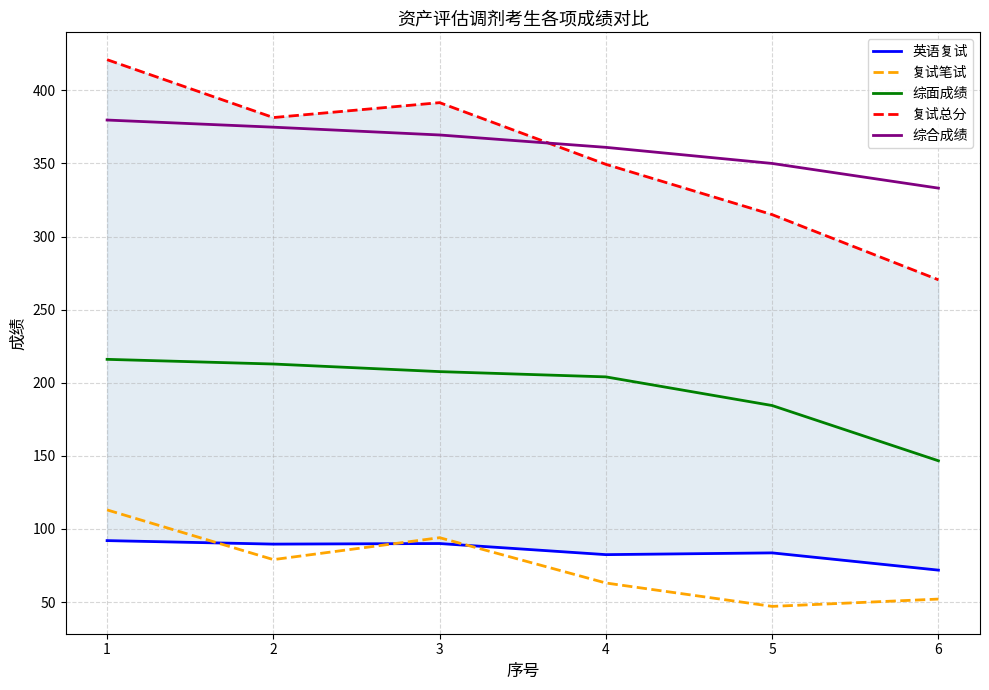

What is the total value across all series at 5?

980.0